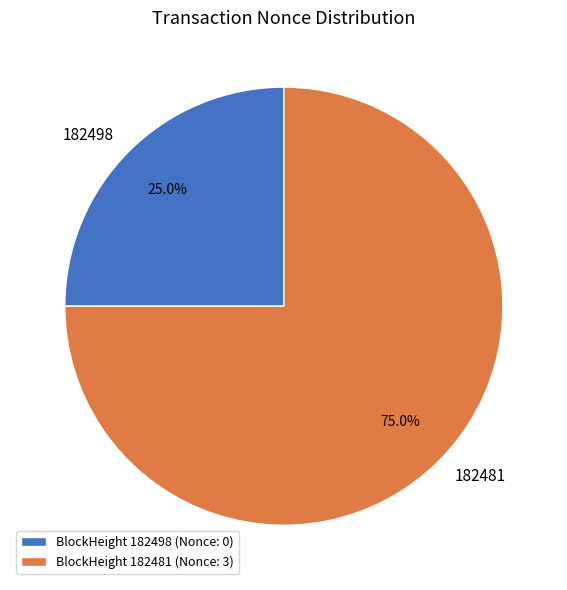

How many segments does this pie chart have?

2